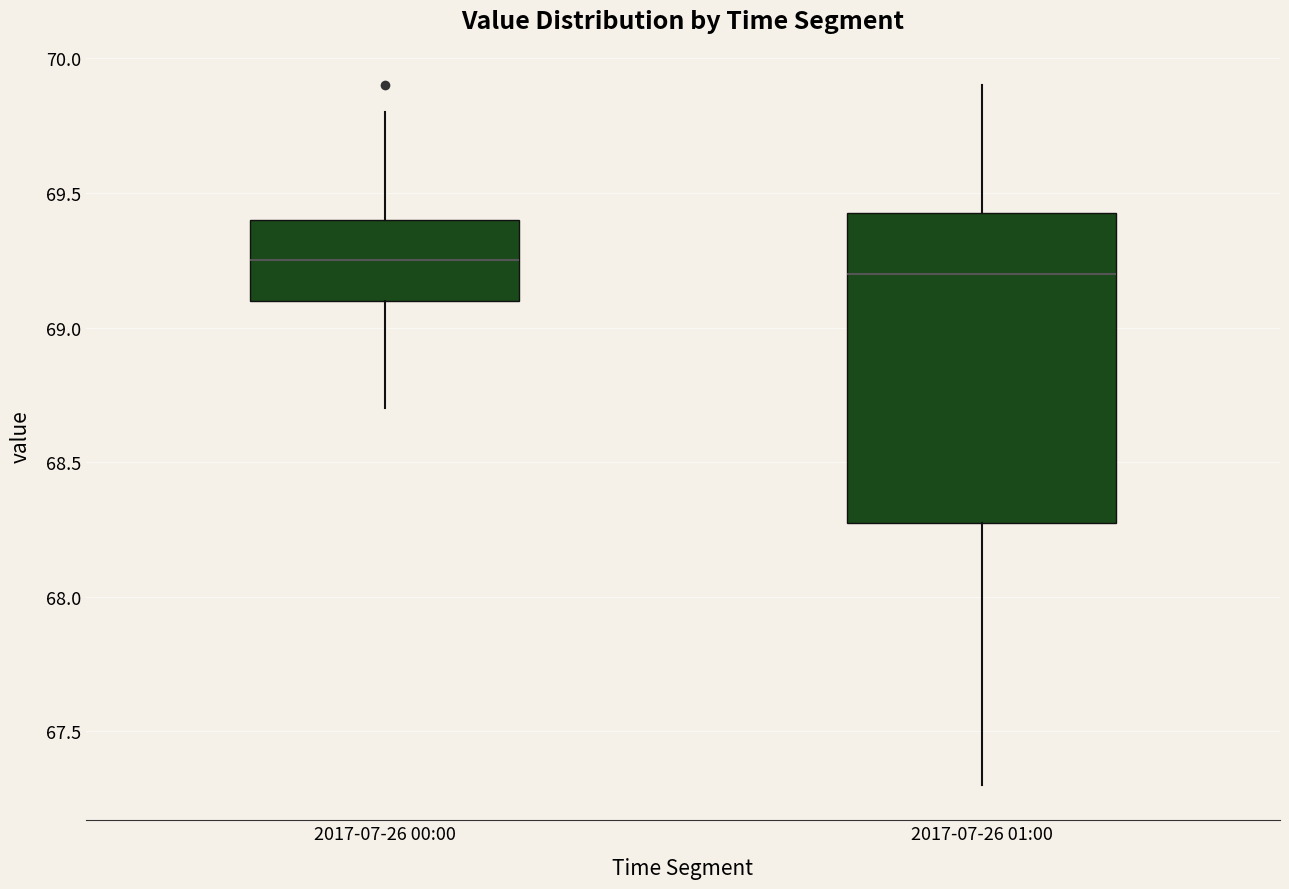

Where does the lower whisker of the box for 2017-07-26 00:00 end on the y-axis? The values are not printed on the chart, so give them approximately, as read against the axis.

68.70